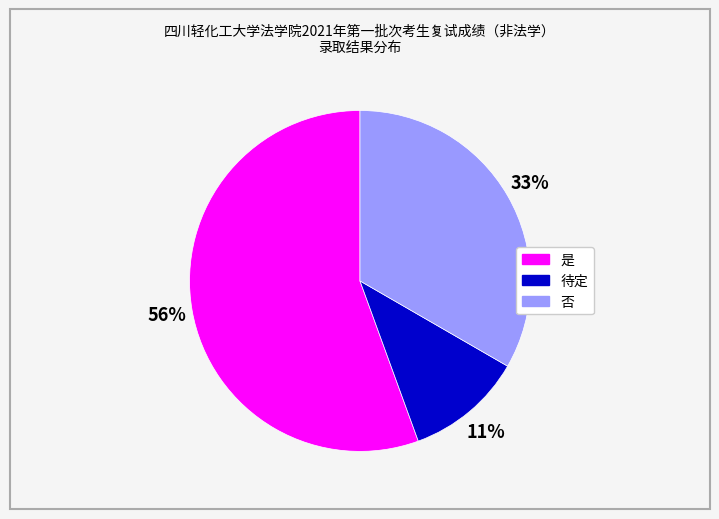

True or false: 待定 accounts for 6% of the total.

False